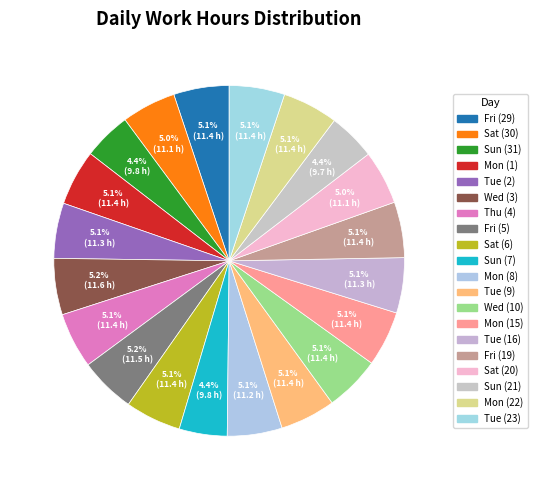

Which slice is the largest?

Wed (3)